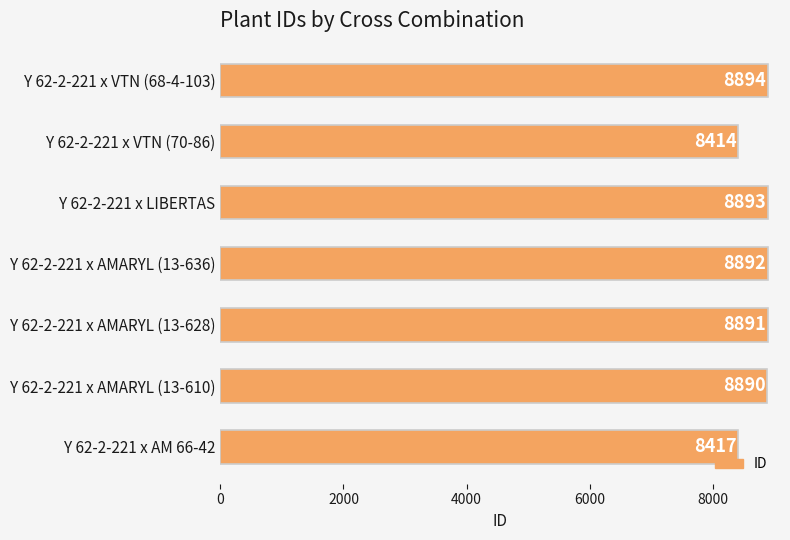

Reading bottom to top, transcribe all the data shown in this chart.

8417	8890	8891	8892	8893	8414	8894